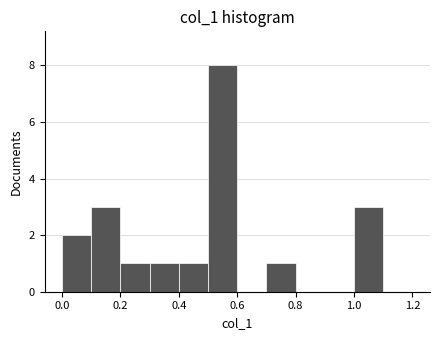

Reading left to right, transcribe this chart: for each bar, give the range it covers on the x-axis and its height. The values are not printed on the chart, so give them approximately, as read against the axis.

0.0 to 0.1: 2
0.1 to 0.2: 3
0.2 to 0.3: 1
0.3 to 0.4: 1
0.4 to 0.5: 1
0.5 to 0.6: 8
0.6 to 0.7: 0
0.7 to 0.8: 1
0.8 to 0.9: 0
0.9 to 1.0: 0
1.0 to 1.1: 3
1.1 to 1.2: 0